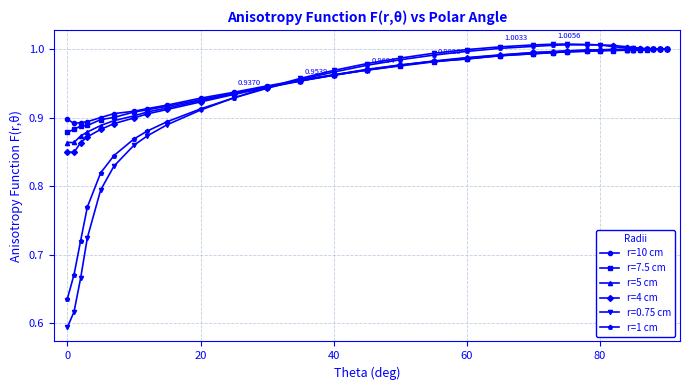

Which series has the largest range (max minus min)?

r=0.75 cm